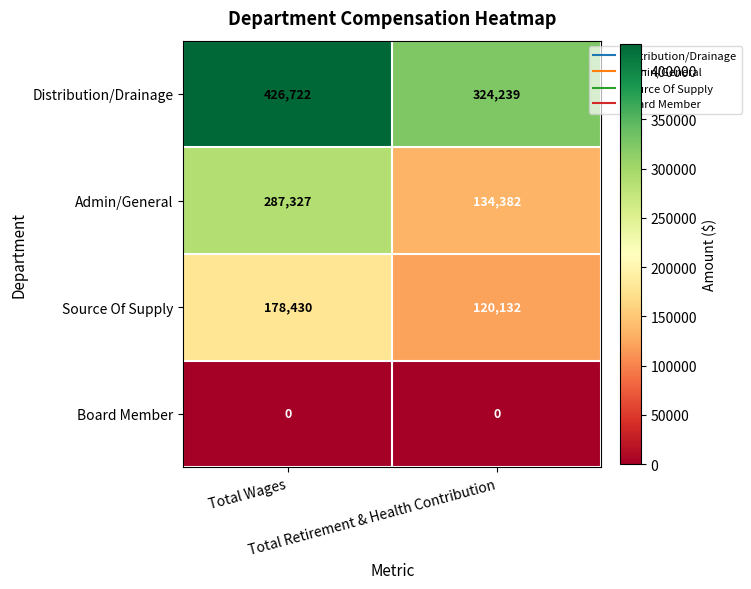

Which series has the largest total across all categories?

Distribution/Drainage